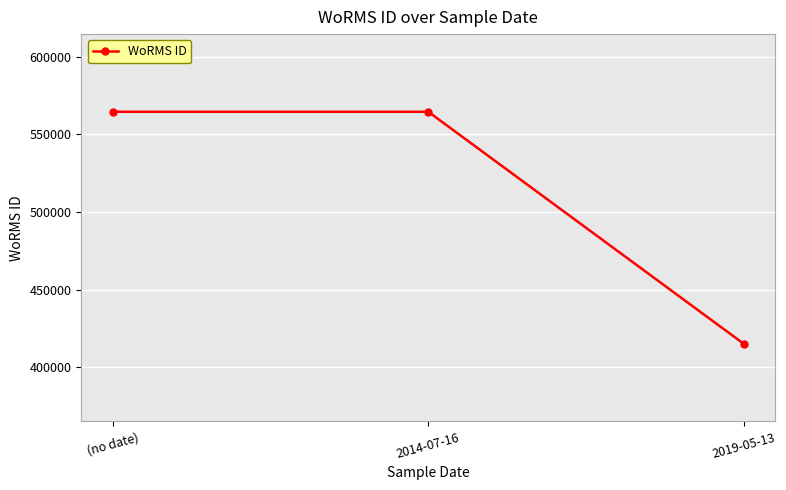

What is the change in value from 2014-07-16 to 2019-05-13?

-149388